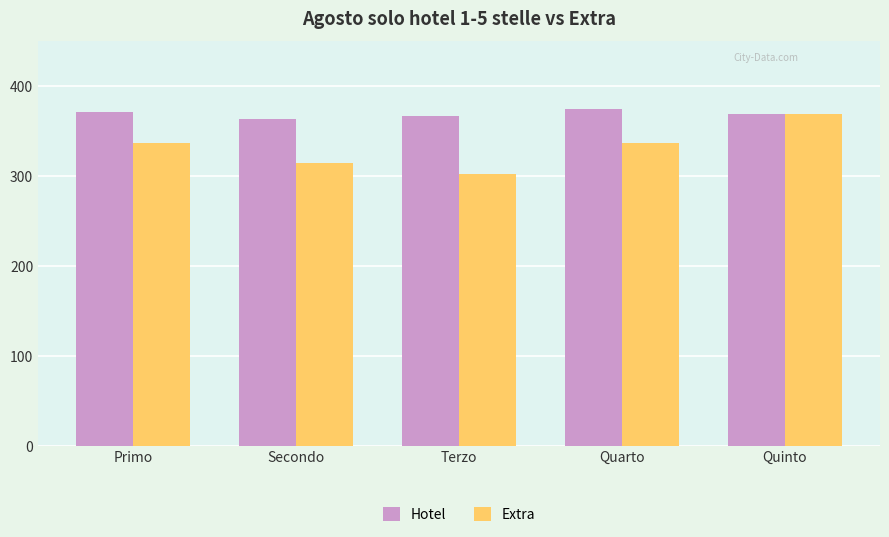

At which label does Extra reach its peak?

Quinto